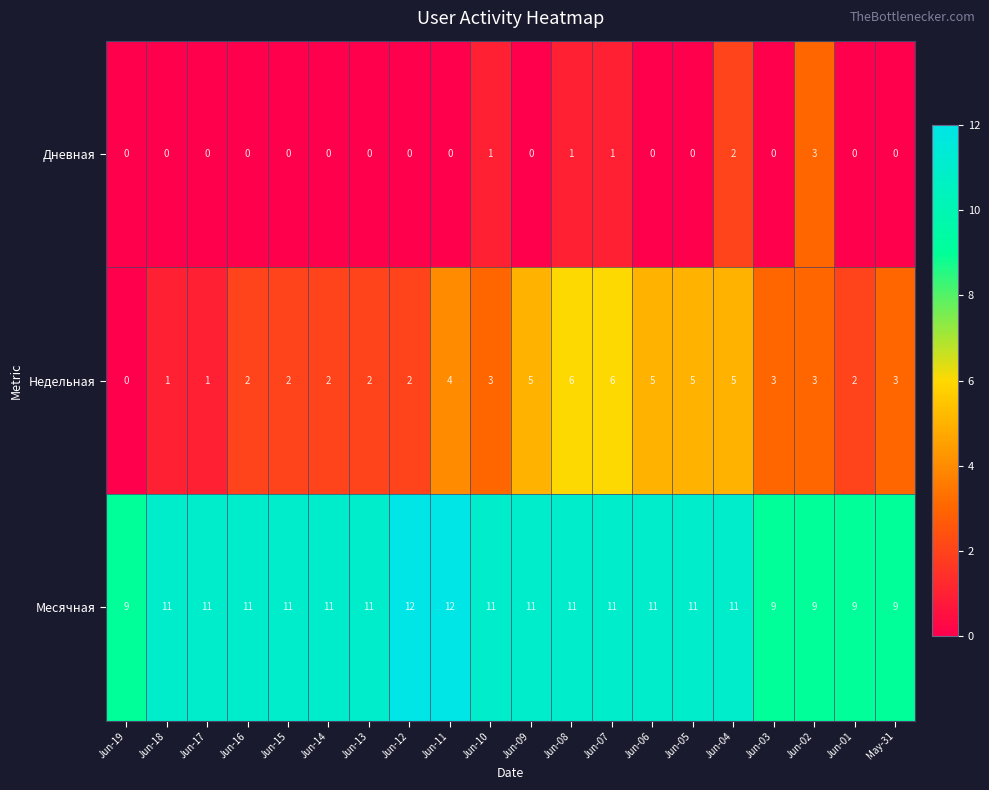

Between Jun-10 and Jun-01, which series saw the biggest shift?

Месячная